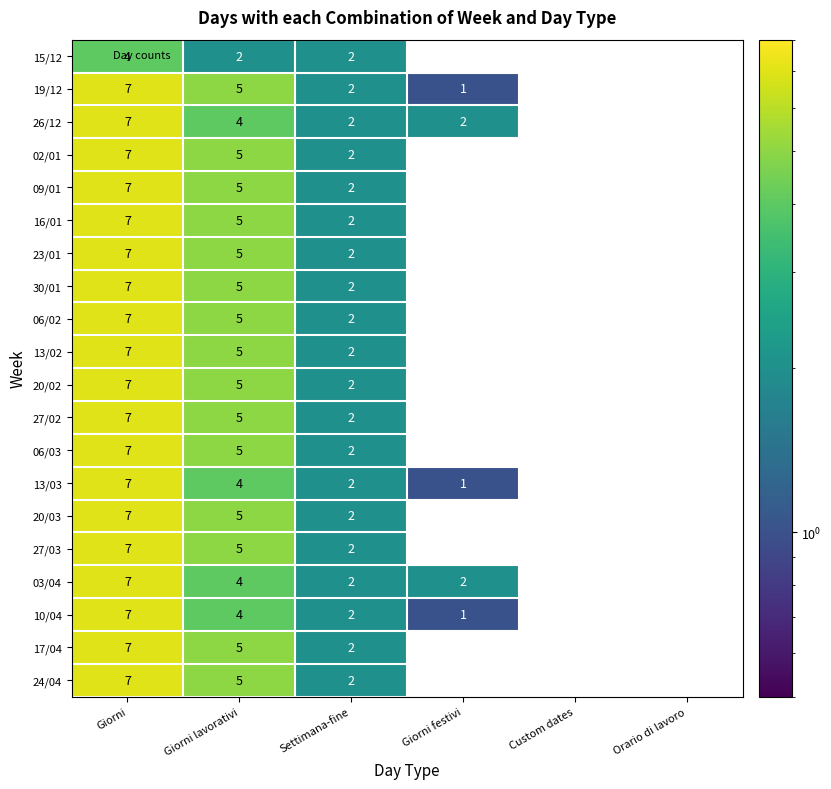

What is the sum of the 09/01 values at Giorni and Giorni festivi?

7